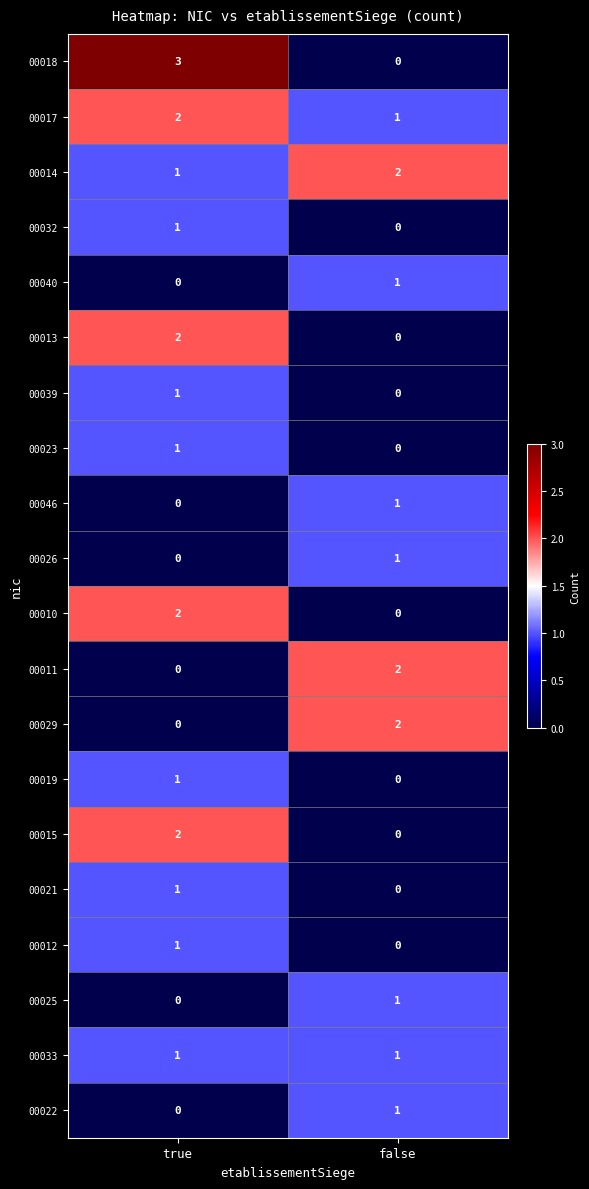

What is the total value across all series at false?

13